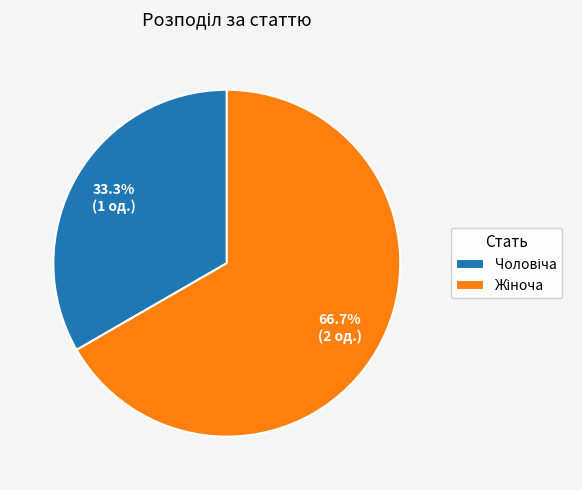

How many slices are in this pie chart?

2